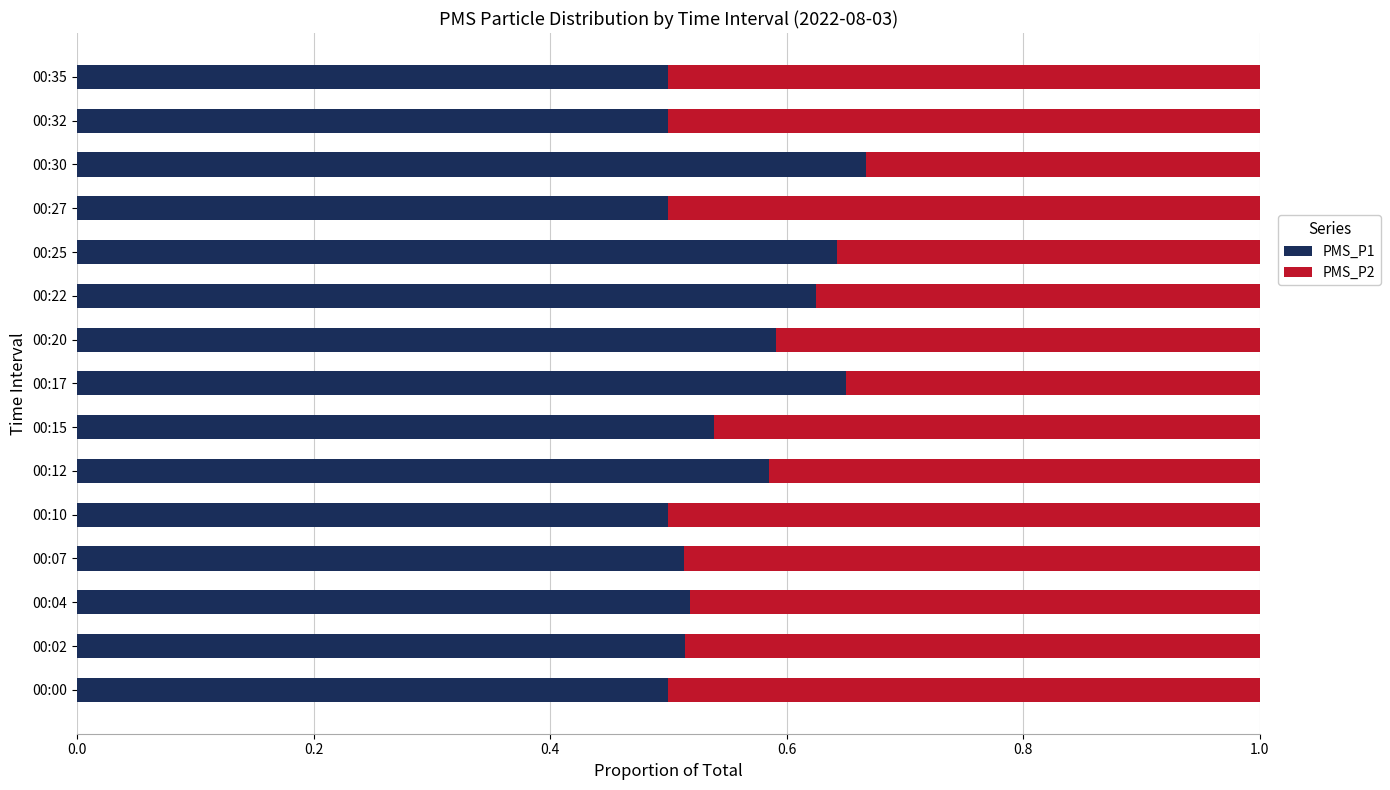

What is the sum of the PMS_P1 values at 00:15 and 00:27?

1.0